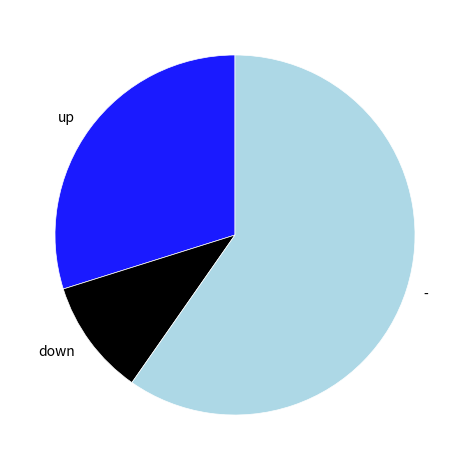

Count the number of slices in the pie.

3